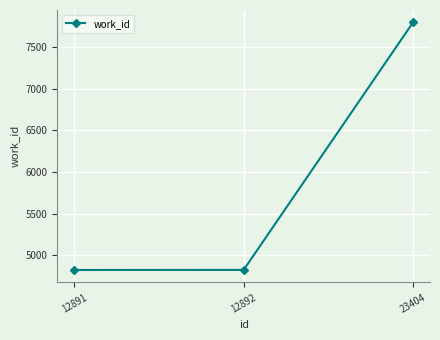

How many series are shown in this chart?

1